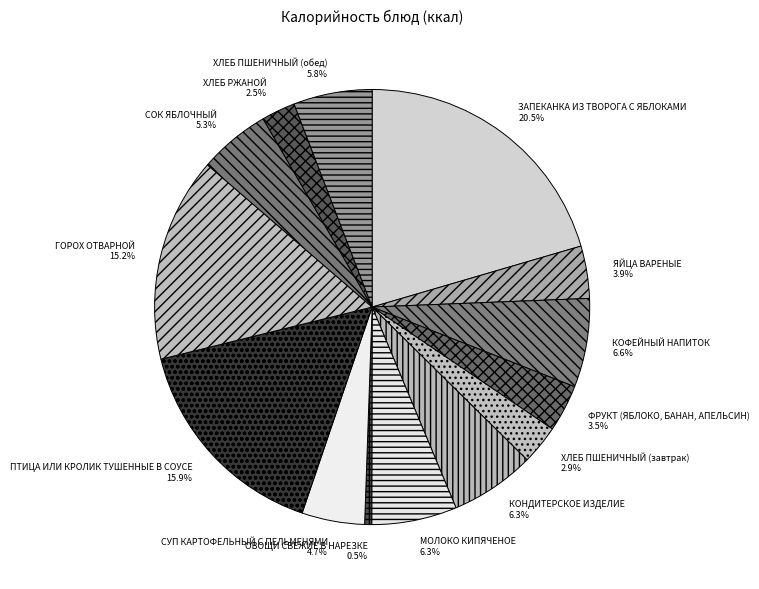

What is the ratio of the value at ФРУКТ (ЯБЛОКО, БАНАН, АПЕЛЬСИН) to the value at КОФЕЙНЫЙ НАПИТОК?

0.5